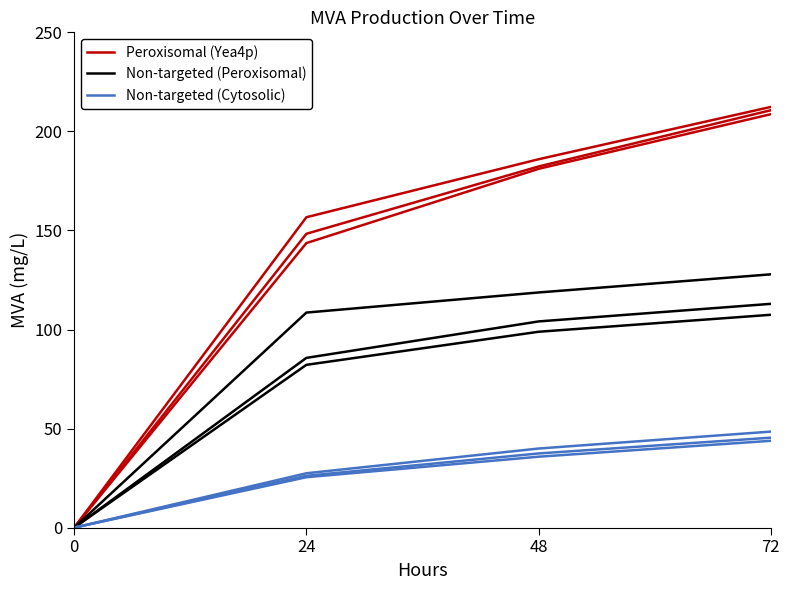

How many data points does each series have?

4